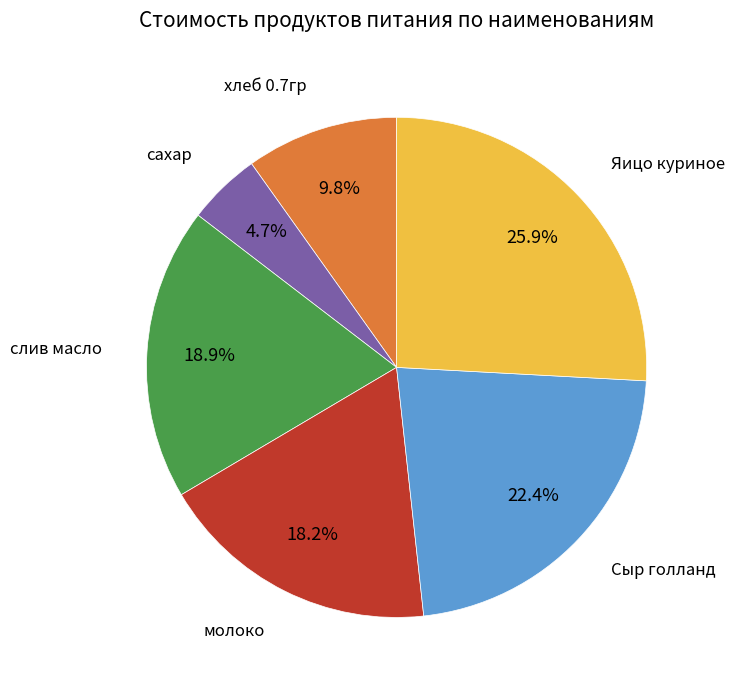

Count the number of slices in the pie.

6